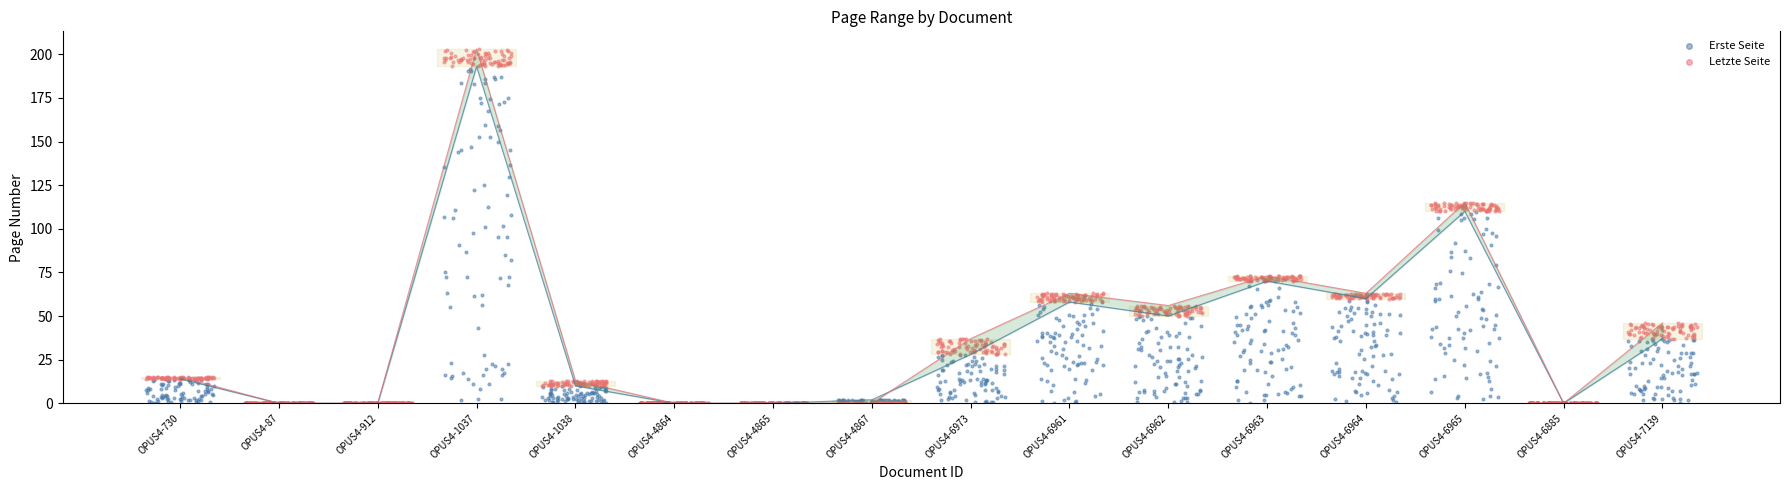

Is the value of Letzte Seite at OPUS4-4864 greater than the value of Erste Seite at OPUS4-4867?

No